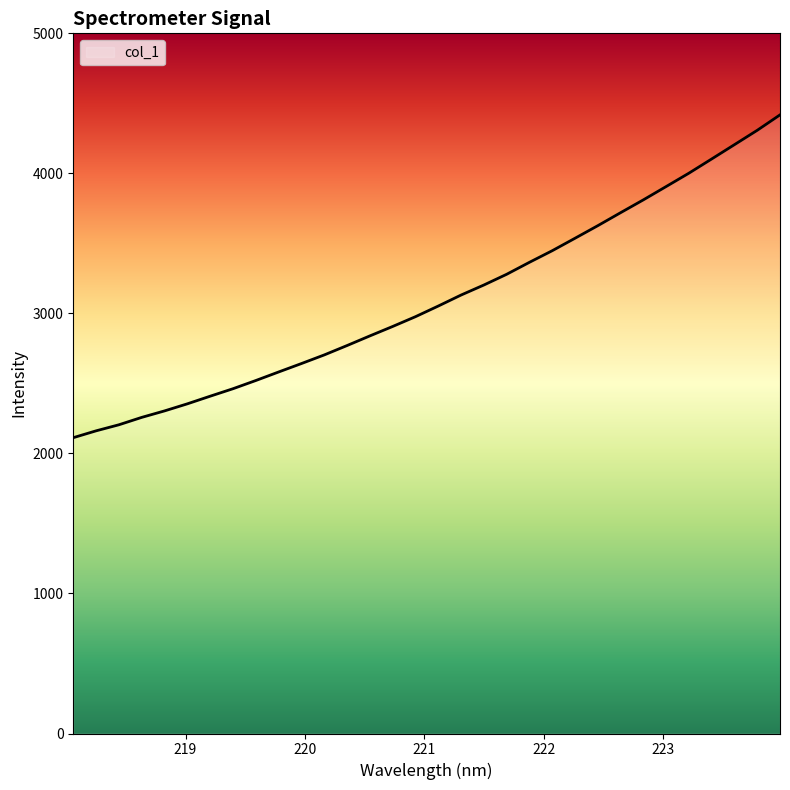

What is the maximum value shown in the chart?

4417.7